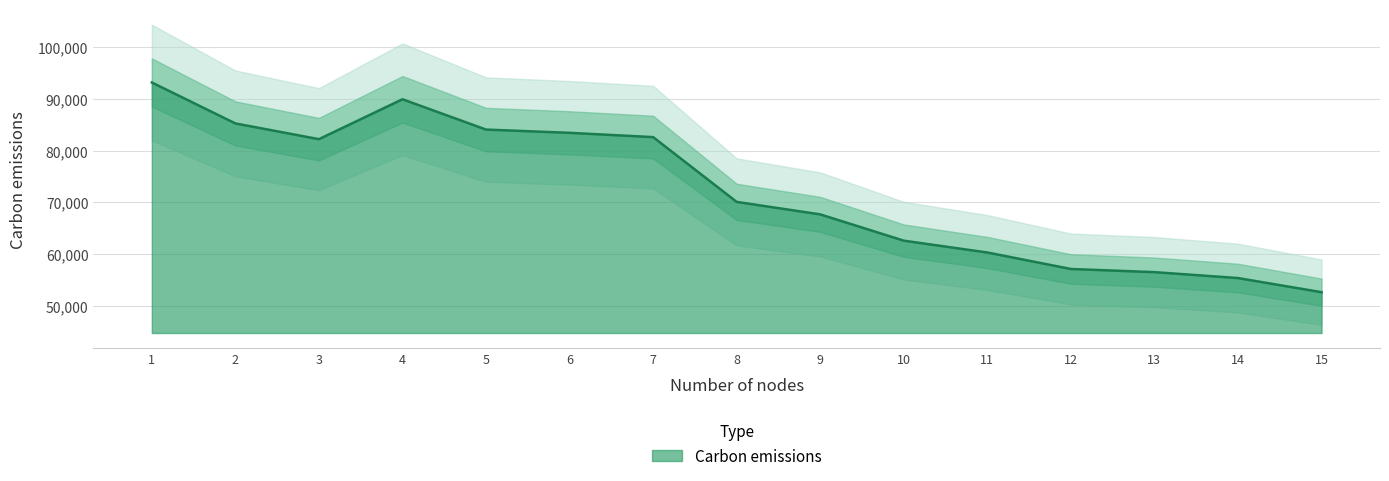

True or false: the data shows 127326.2 at 3.

False